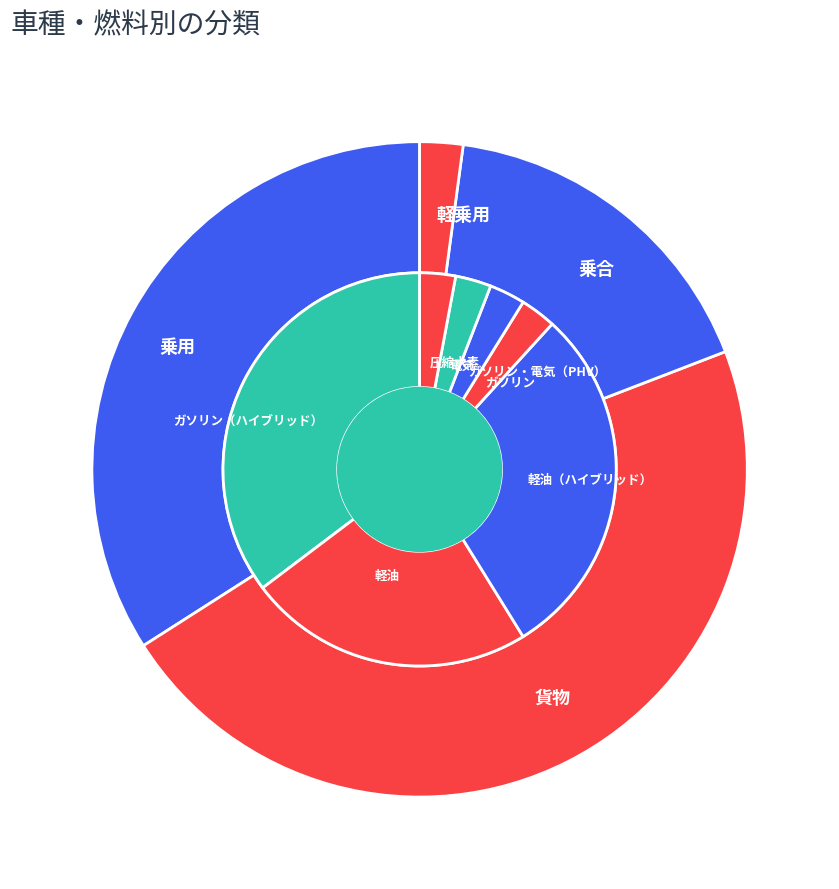

Is there any slice that represents more than half of the pie?

No